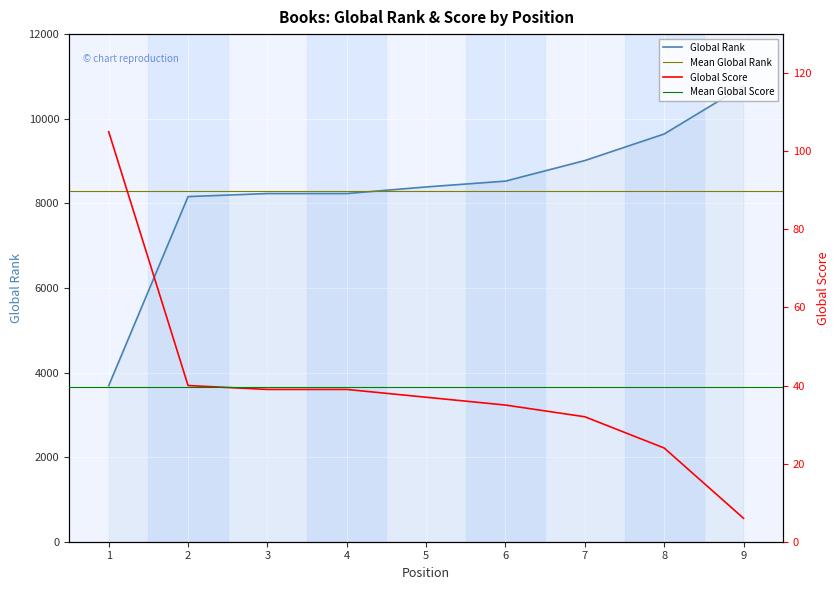

What is the average value of the Global Rank series?

8294